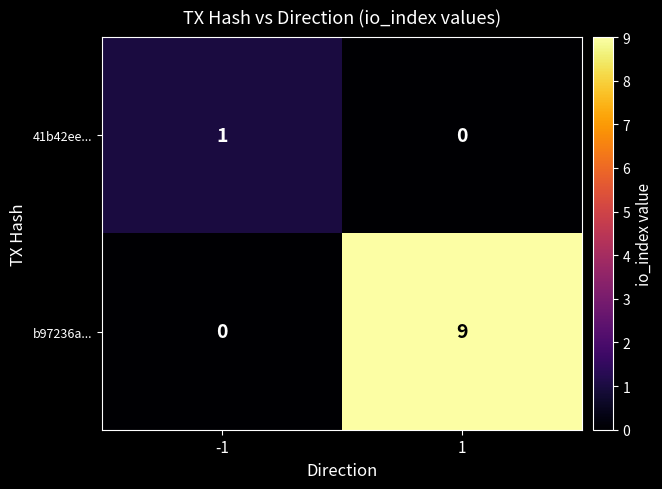

True or false: b97236a... has a value of -4 at -1.

False